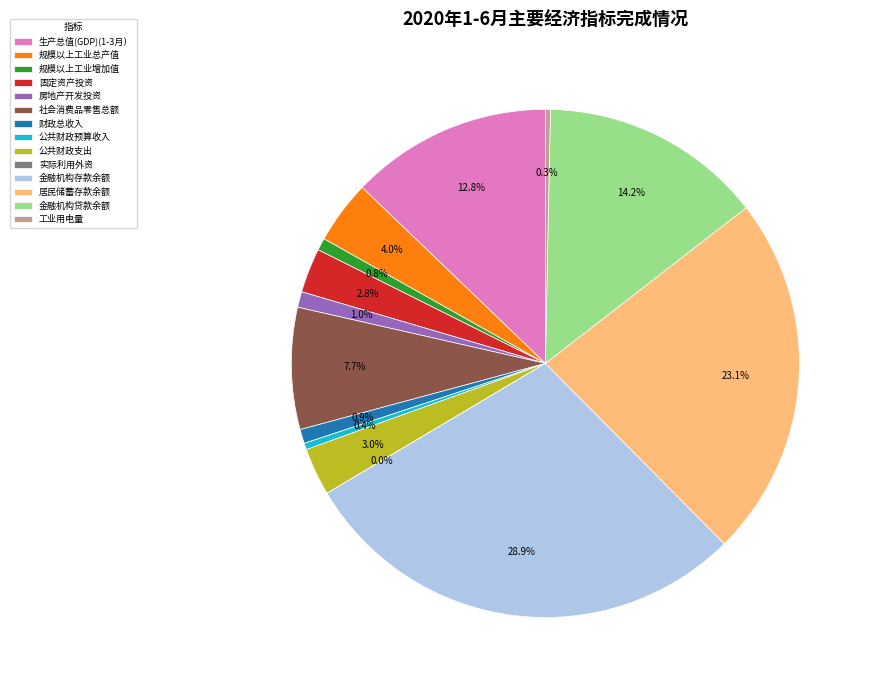

What percentage is NOT represented by 居民储蓄存款余额?

76.9%